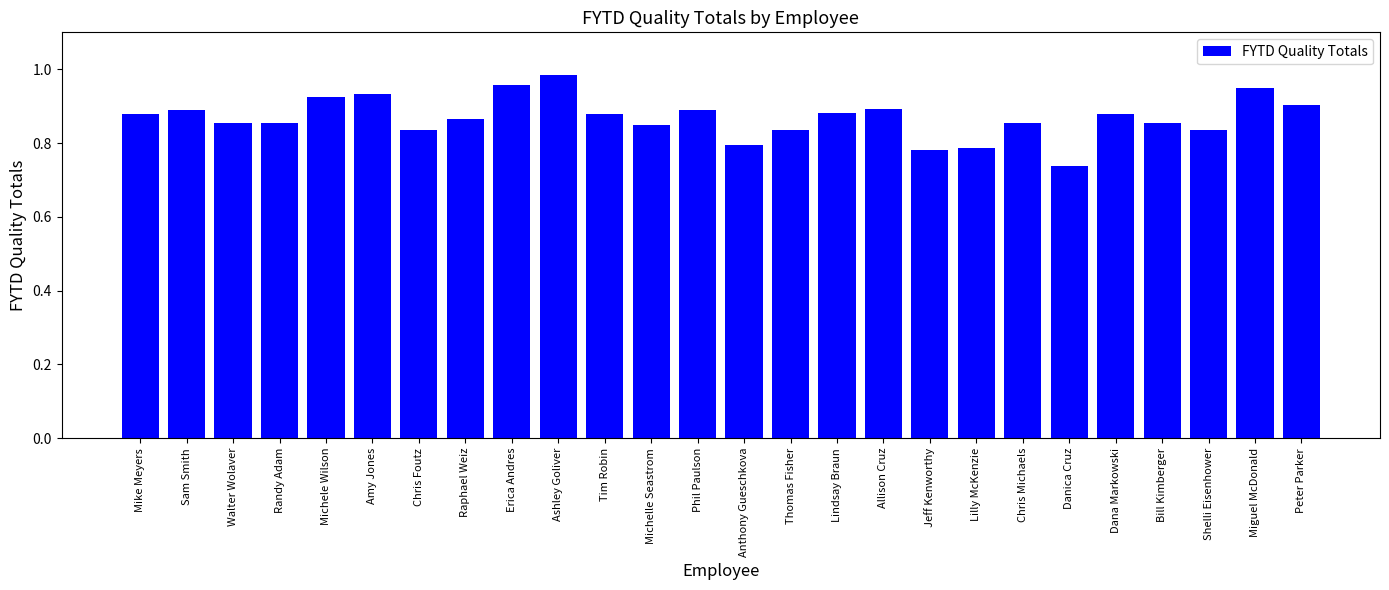

What is the change in value from Shelli Eisenhower to Miguel McDonald?

+0.1